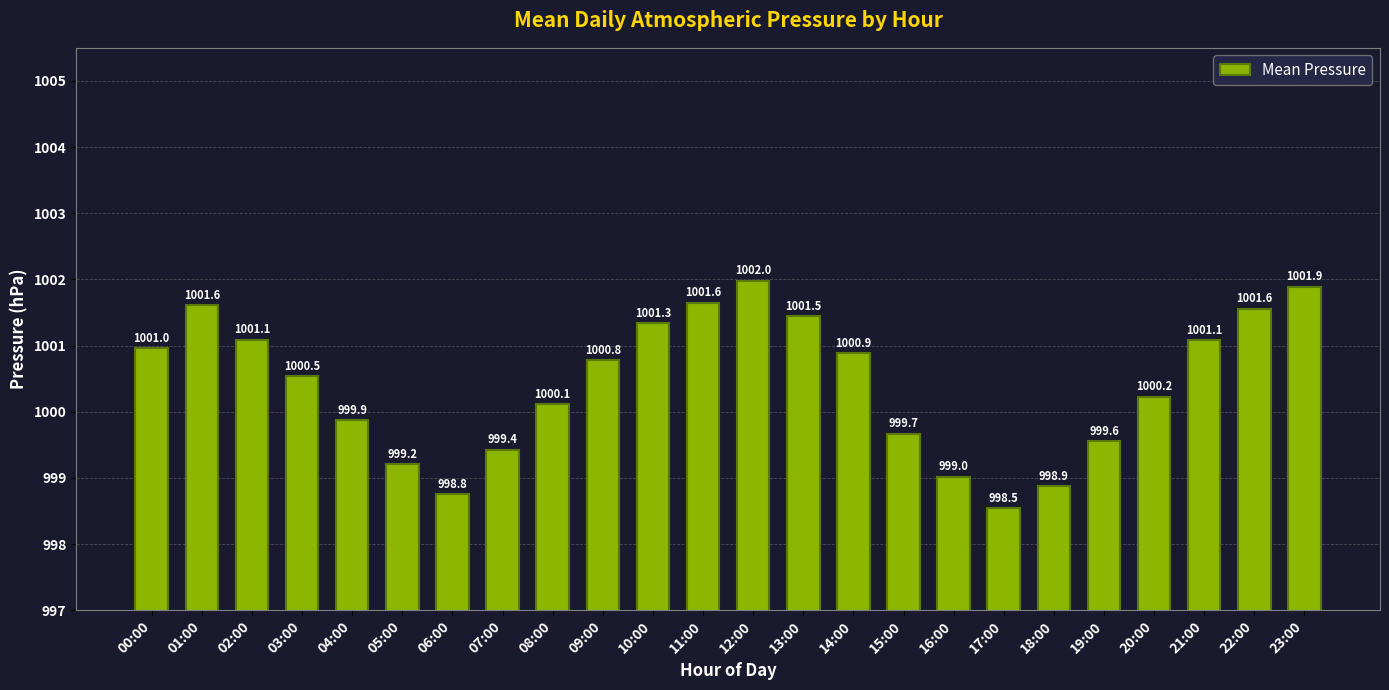

The chart shows a value of 1000.2 at 20:00. True or false?

True